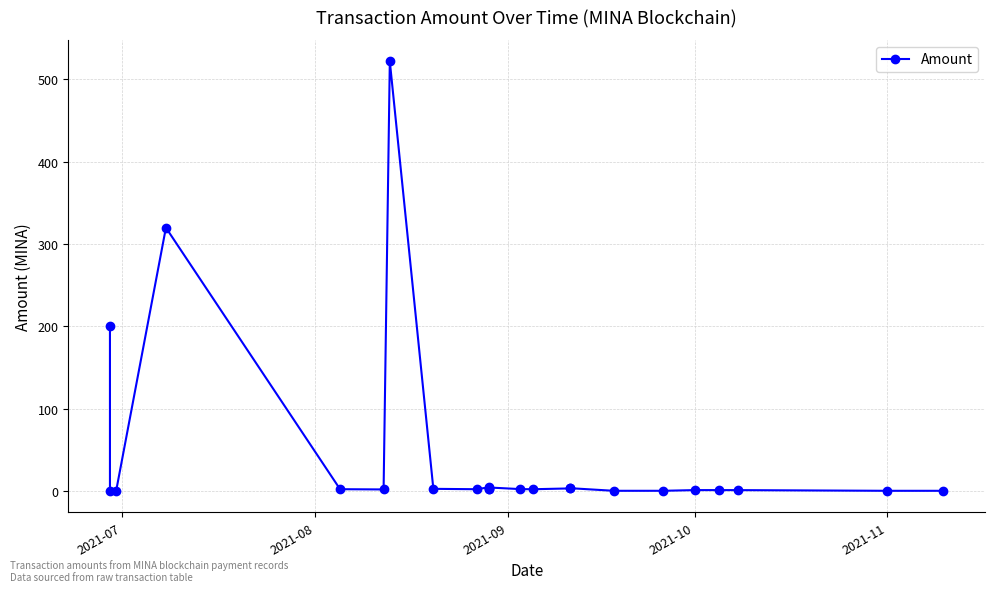

True or false: the data has more than 1 interior local peaks.

True